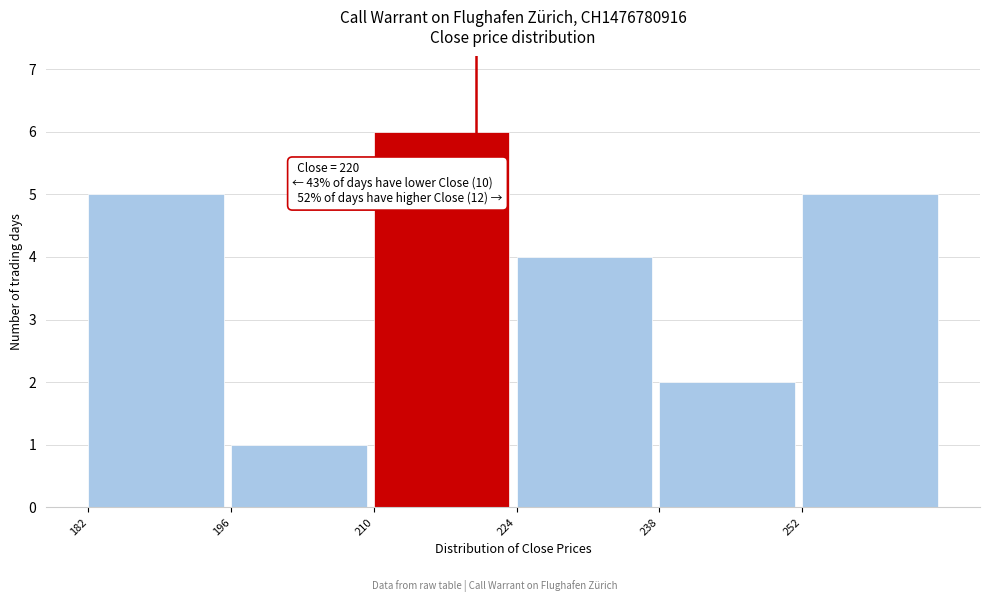

Which range on the x-axis has the tallest bar?

210 to 224